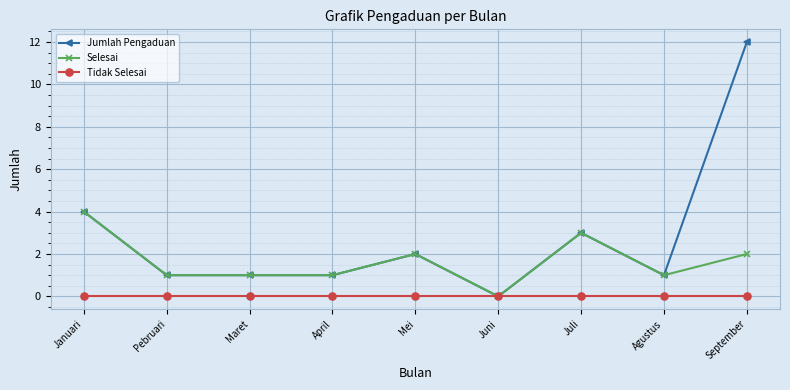

Is this an area chart (filled region under the line)?

No